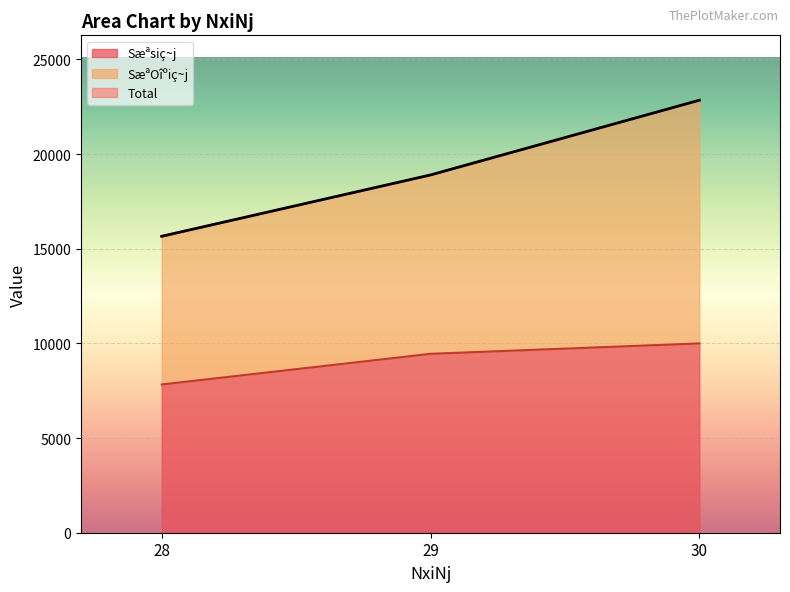

How many values in the Sæªsiç~j series exceed 9450?

1